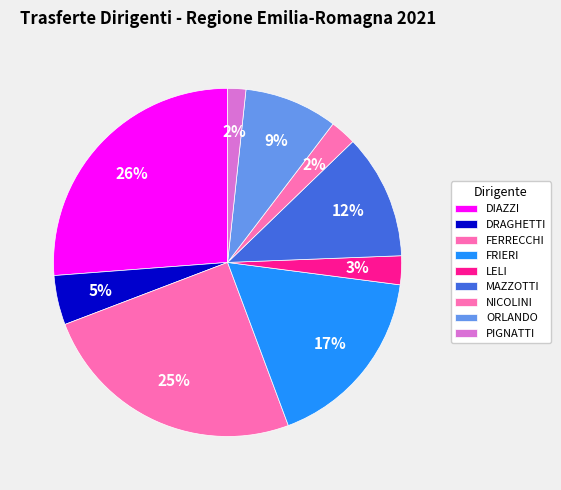

How many slices are in this pie chart?

9